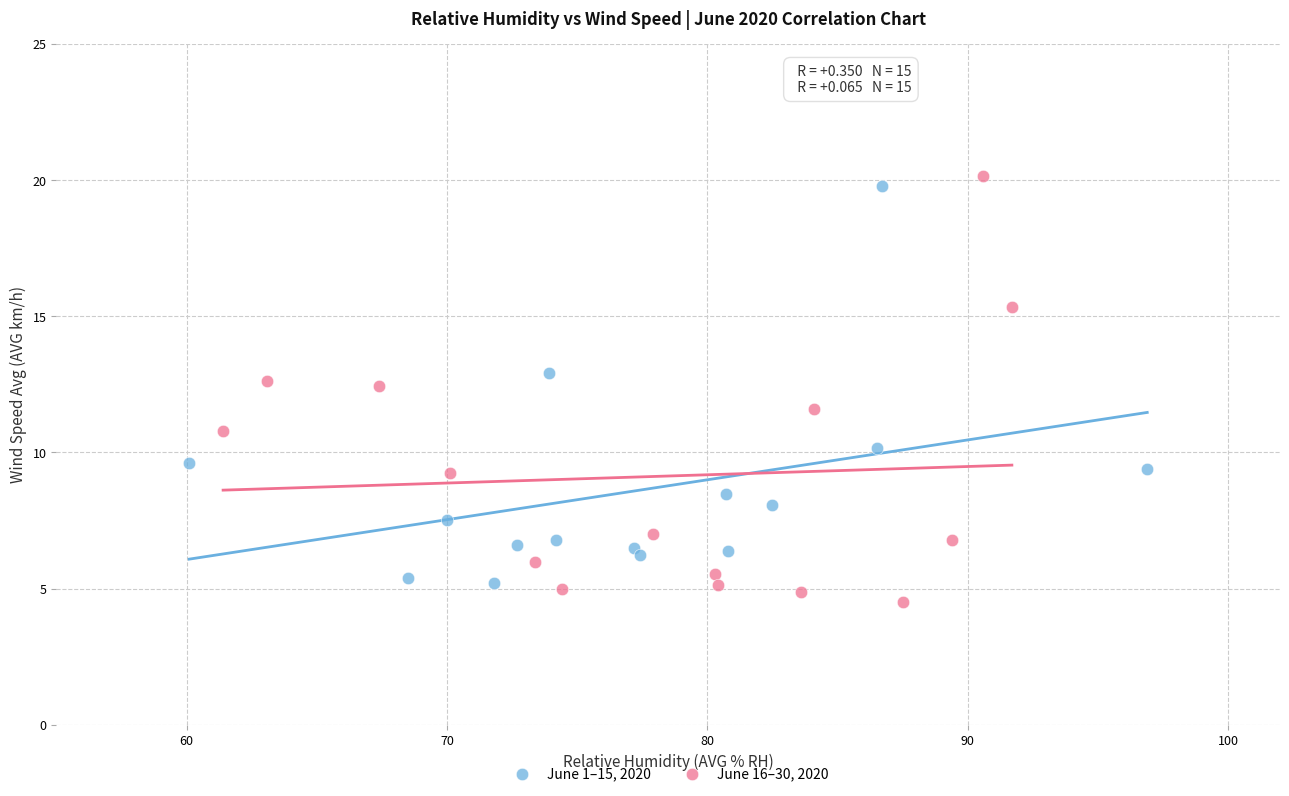

Which series contains the highest Y value?

June 16–30, 2020